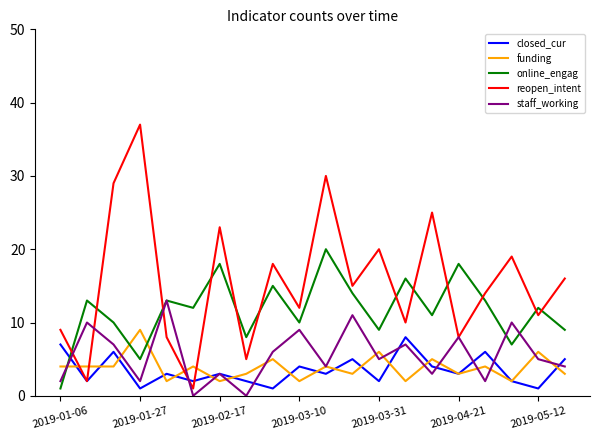

What is the average value of the reopen_intent series?

16